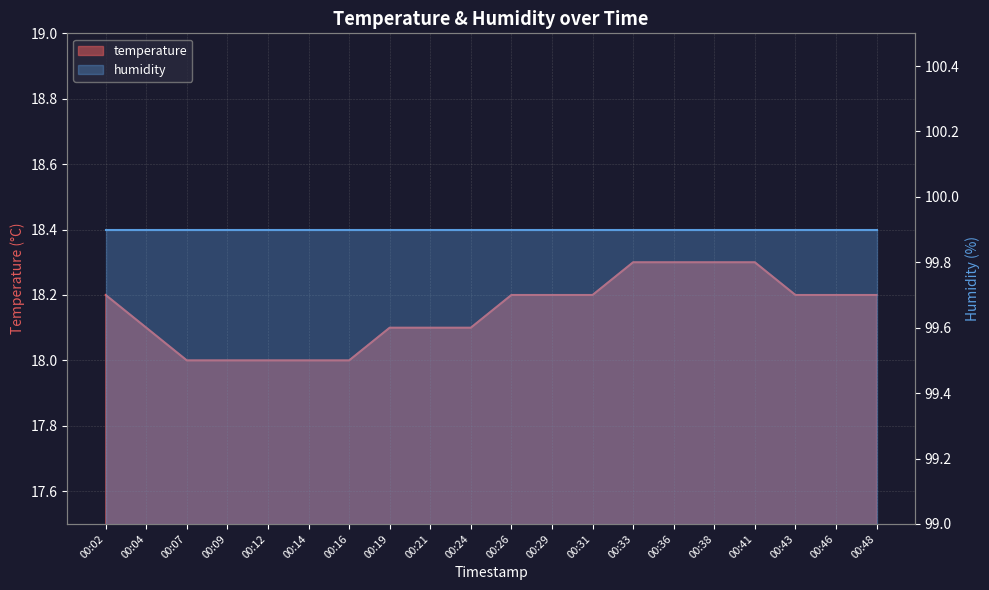

Reading right to left, transcribe all the data shown in this chart.

18.2	18.2	18.2	18.3	18.3	18.3	18.3	18.2	18.2	18.2	18.1	18.1	18.1	18.0	18.0	18.0	18.0	18.0	18.1	18.2